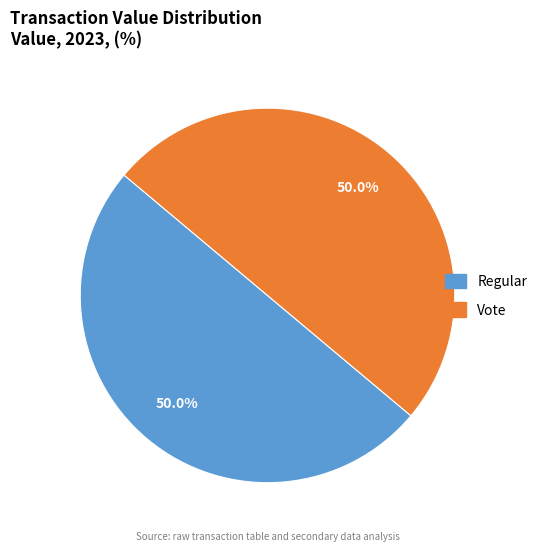

How many slices are in this pie chart?

2